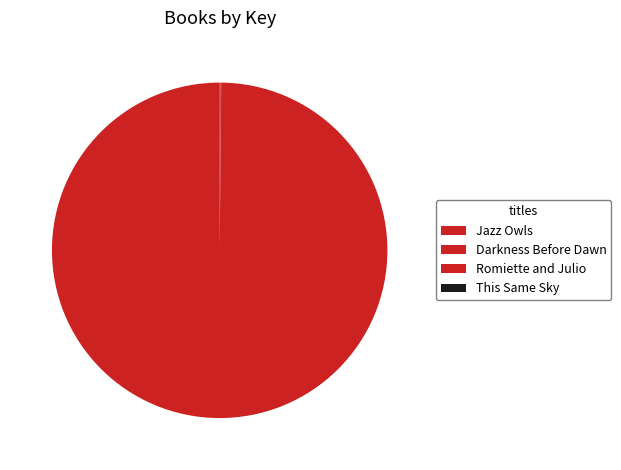

Is it true that Jazz Owls is 89% of the pie?

False